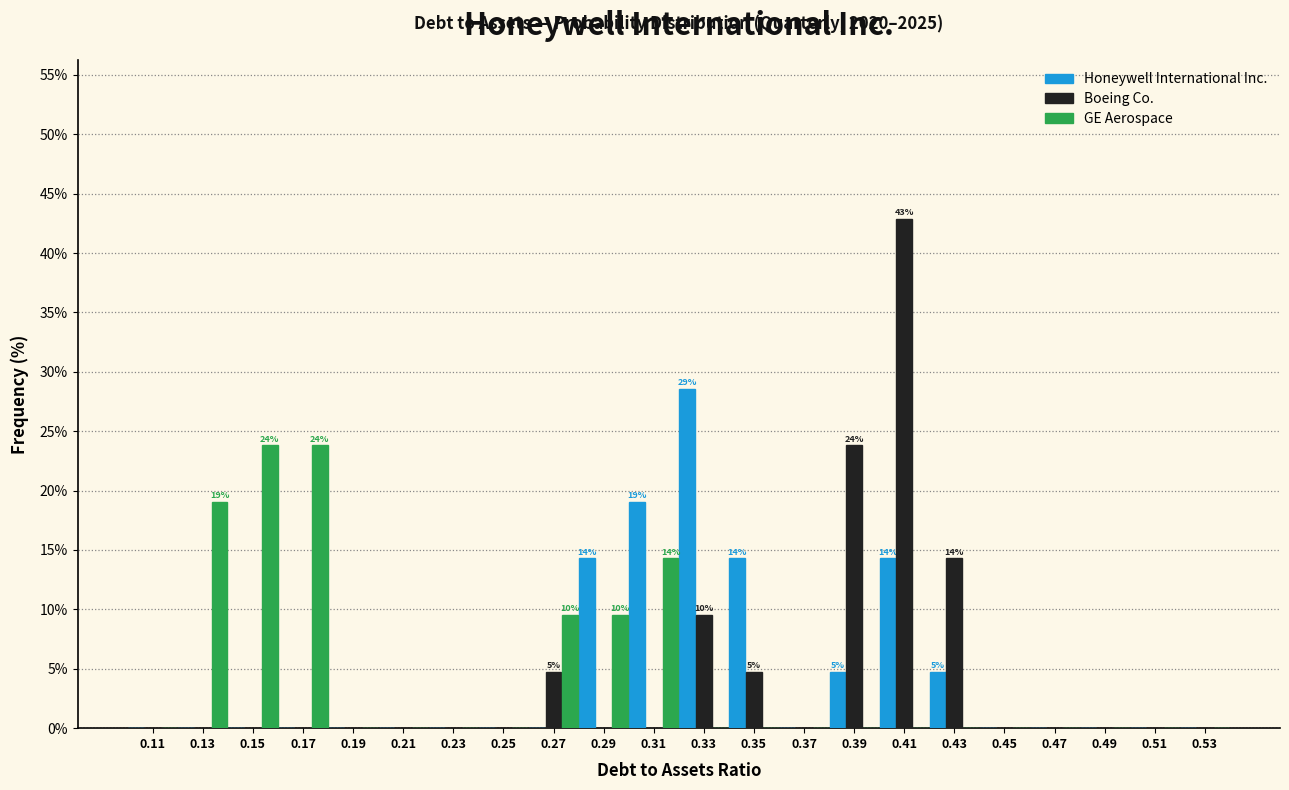

In the Boeing Co. series, which range on the x-axis has the tallest bar?

0.40 to 0.42